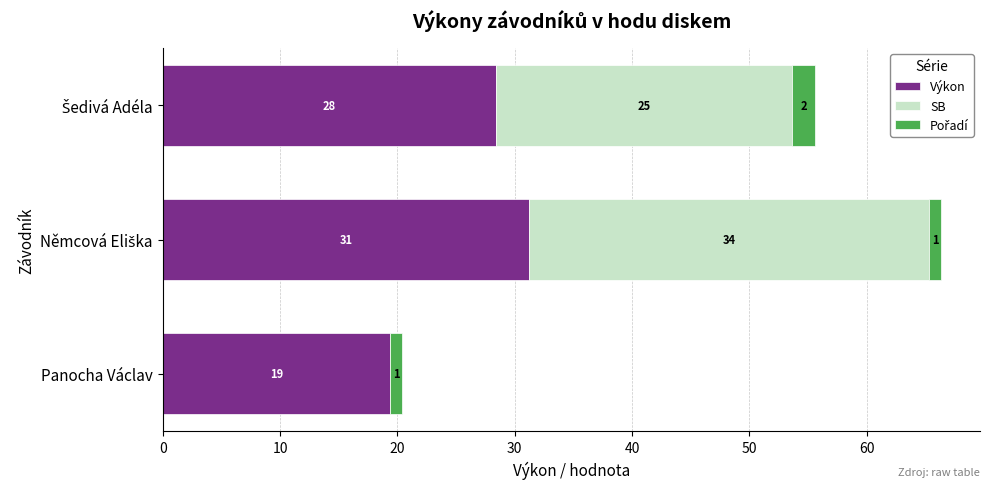

What is the highest value of the Výkon series?

31.2